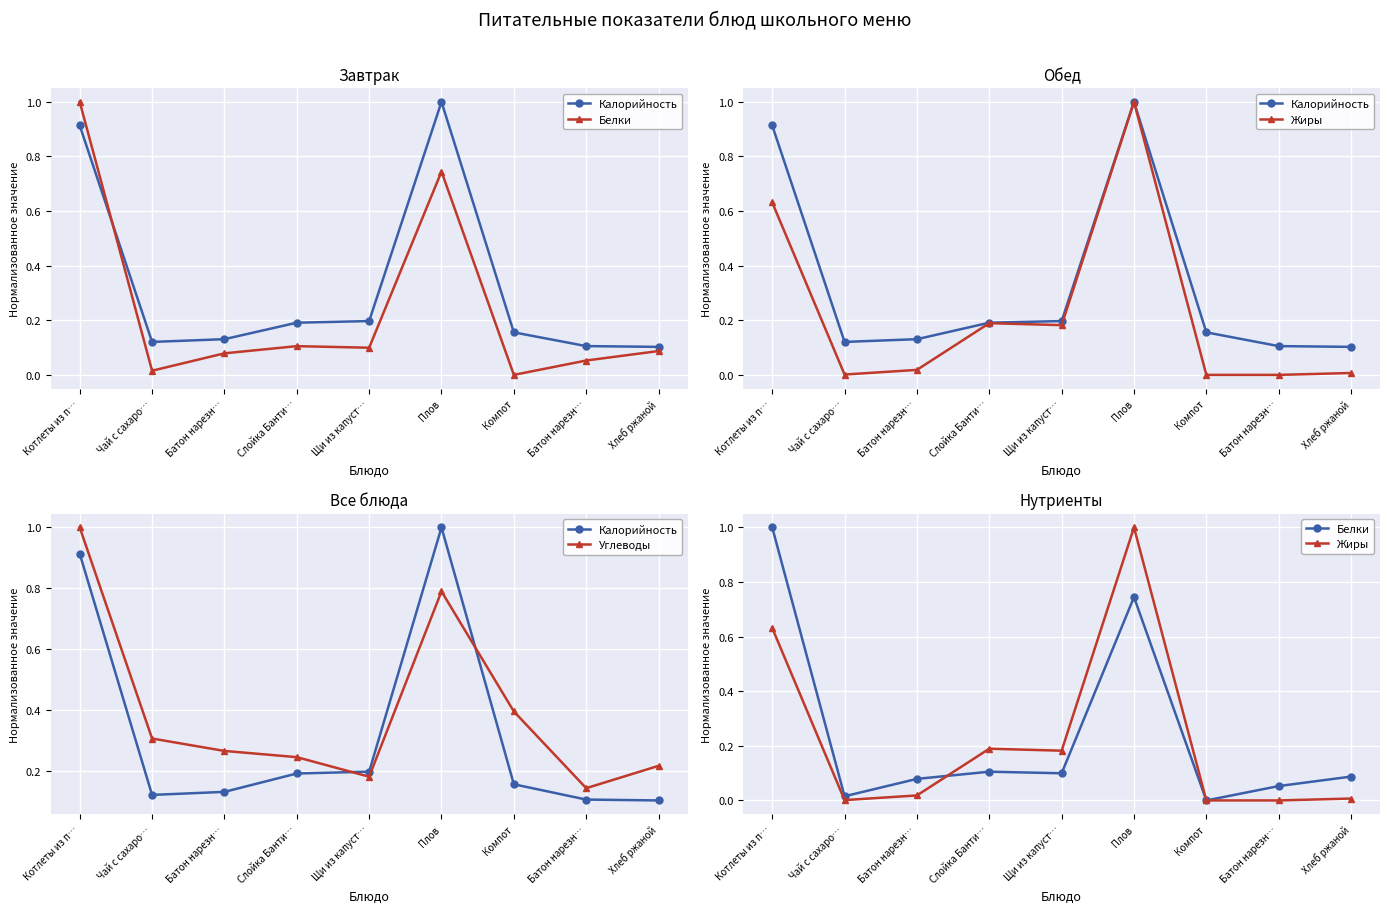

True or false: Жиры has more than 0 points higher than both neighbors.

True